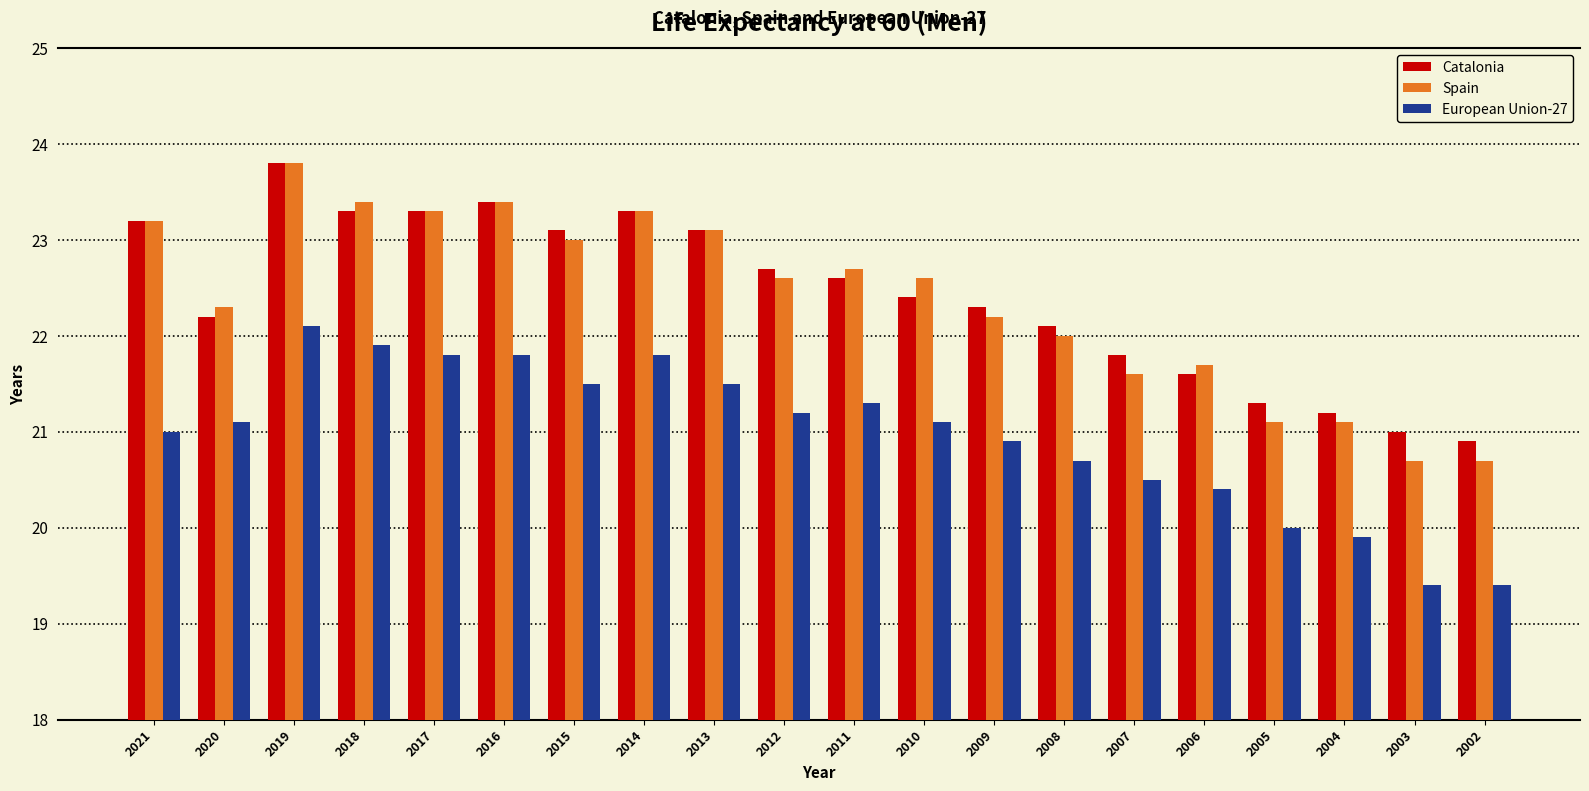

Which series changed the most between 2011 and 2007?

Spain